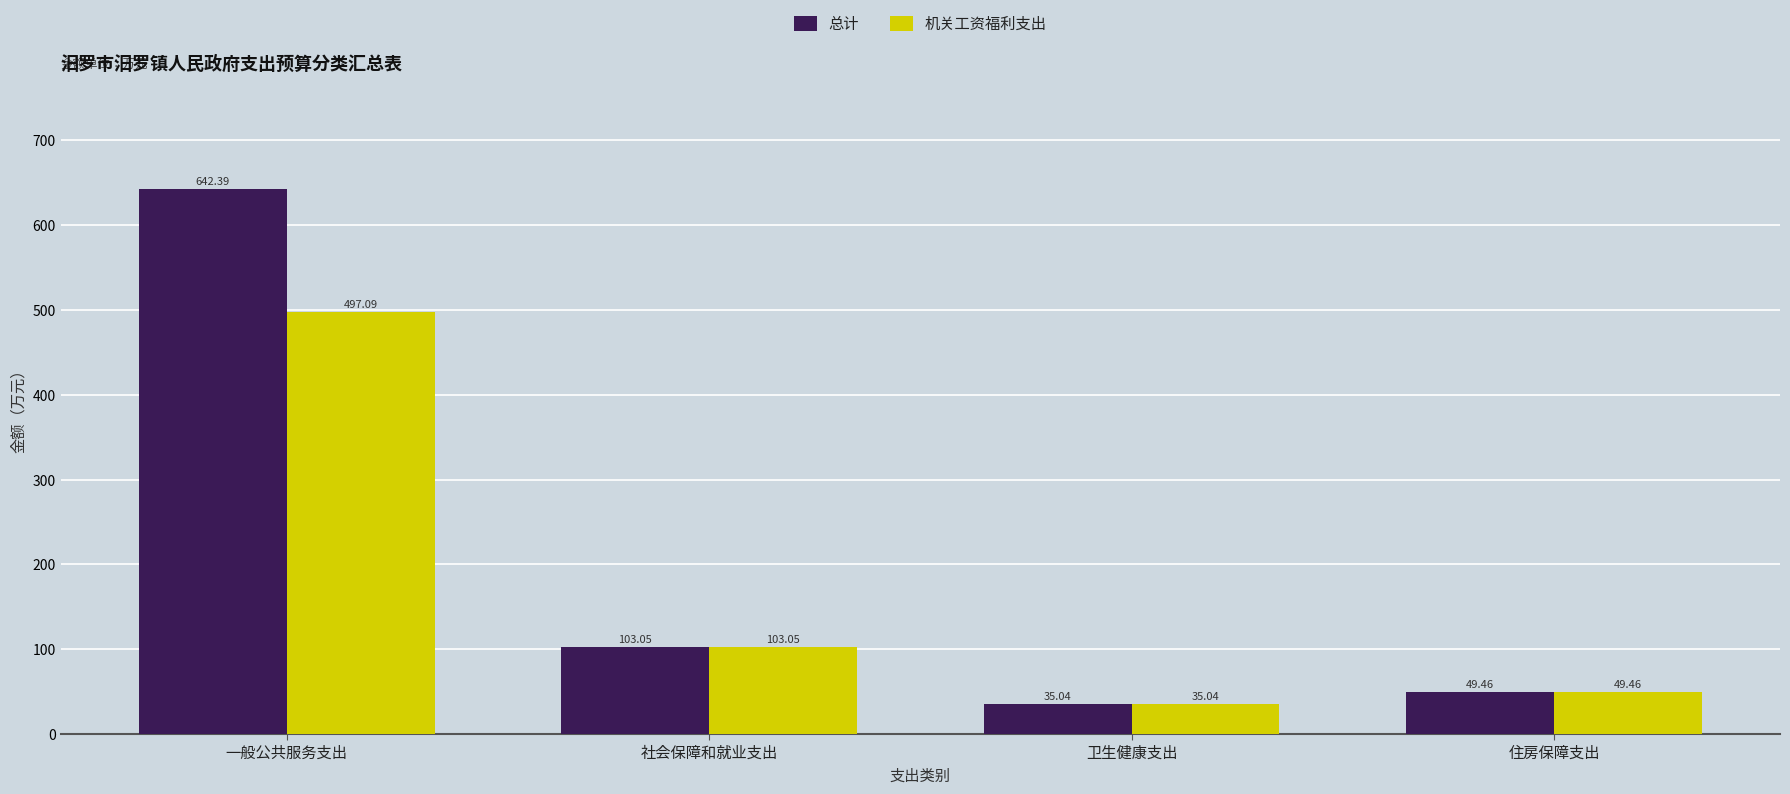

Which category has the highest value across all series?

一般公共服务支出